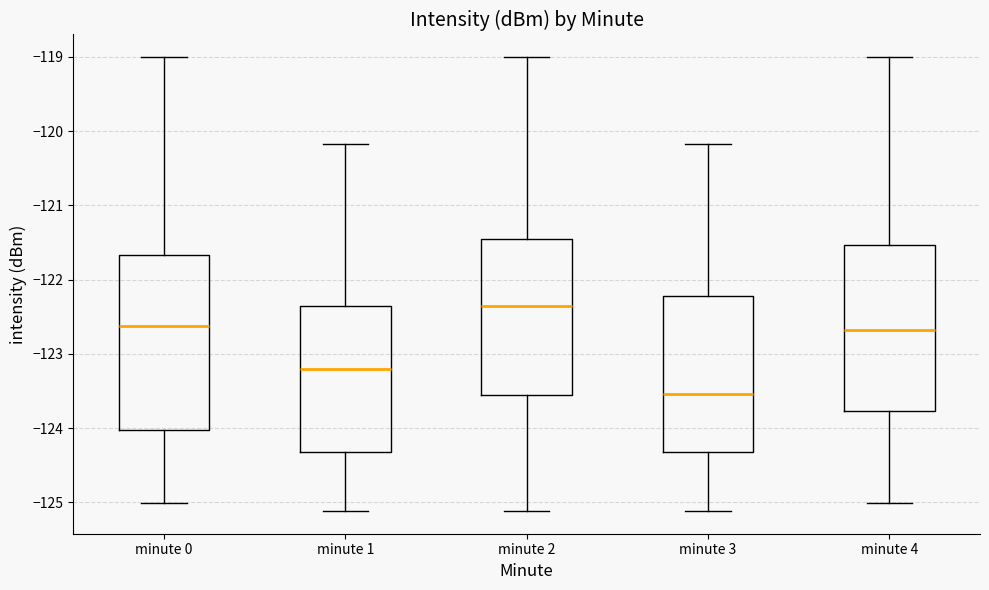

Reading left to right, transcribe this box plot: for each box, give where its median line is, the range the box spans, and where its two whiskers end, as read against the y-axis. The values are not printed on the chart, so give them approximately, as read against the axis.

minute 0: median -122.6, box -124.0 to -121.7, whiskers -125.0 to -119.0
minute 1: median -123.2, box -124.3 to -122.4, whiskers -125.1 to -120.2
minute 2: median -122.4, box -123.6 to -121.4, whiskers -125.1 to -119.0
minute 3: median -123.5, box -124.3 to -122.2, whiskers -125.1 to -120.2
minute 4: median -122.7, box -123.8 to -121.5, whiskers -125.0 to -119.0